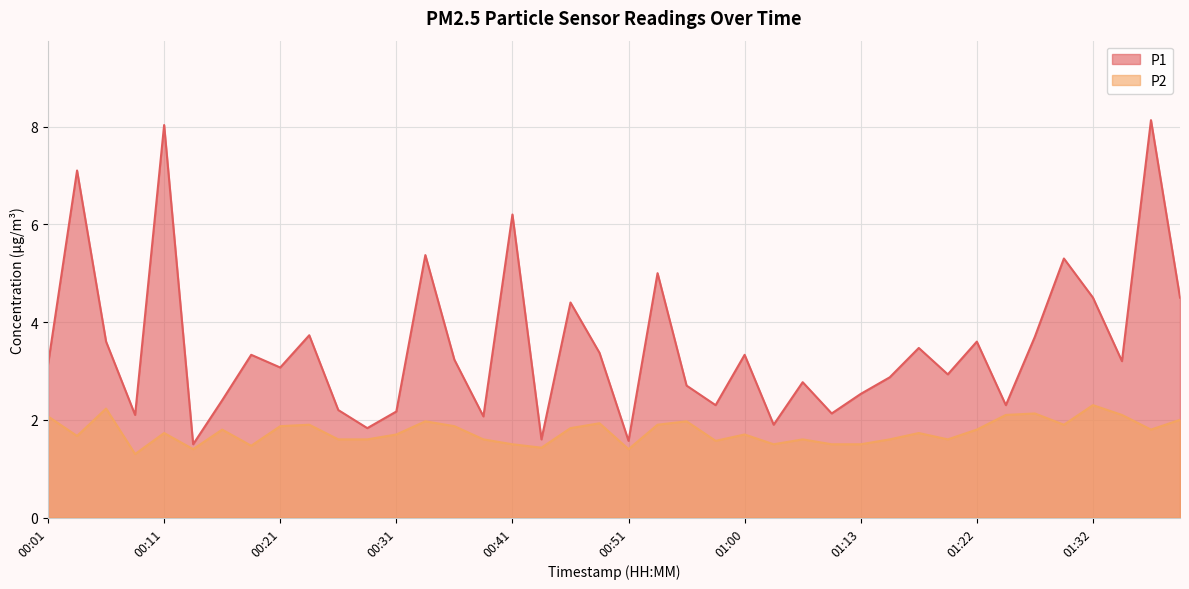

True or false: P2 and P1 intersect in this chart.

False